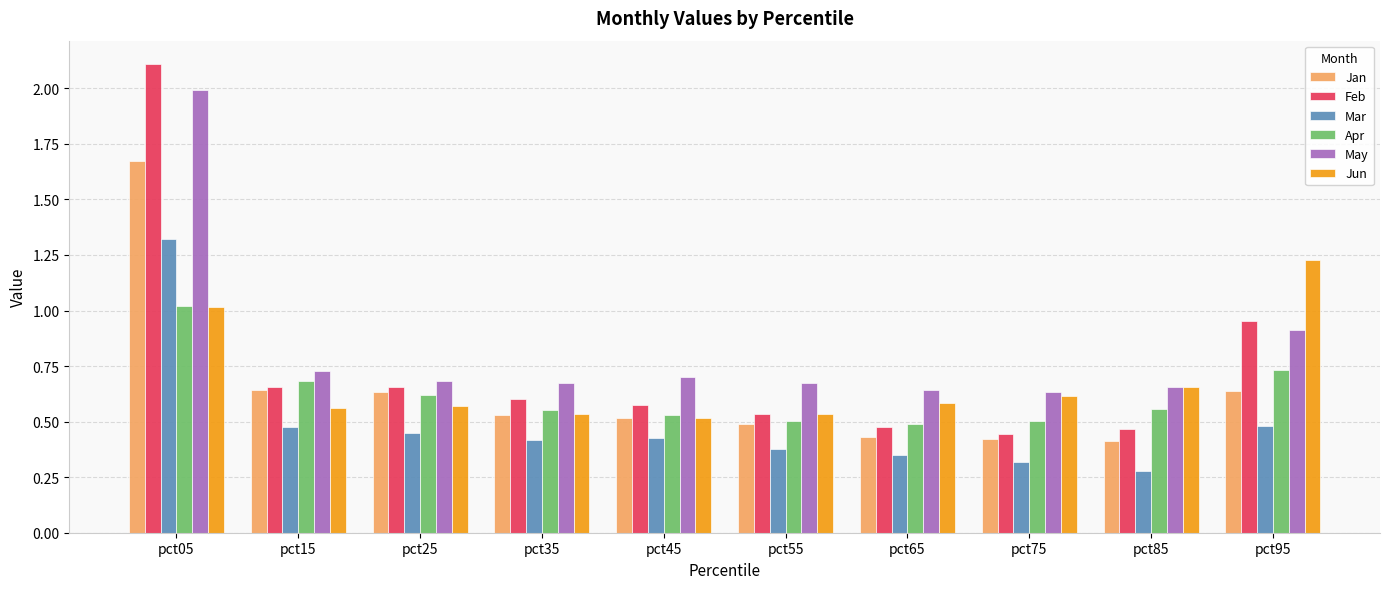

Which series has the widest spread of values?

Feb